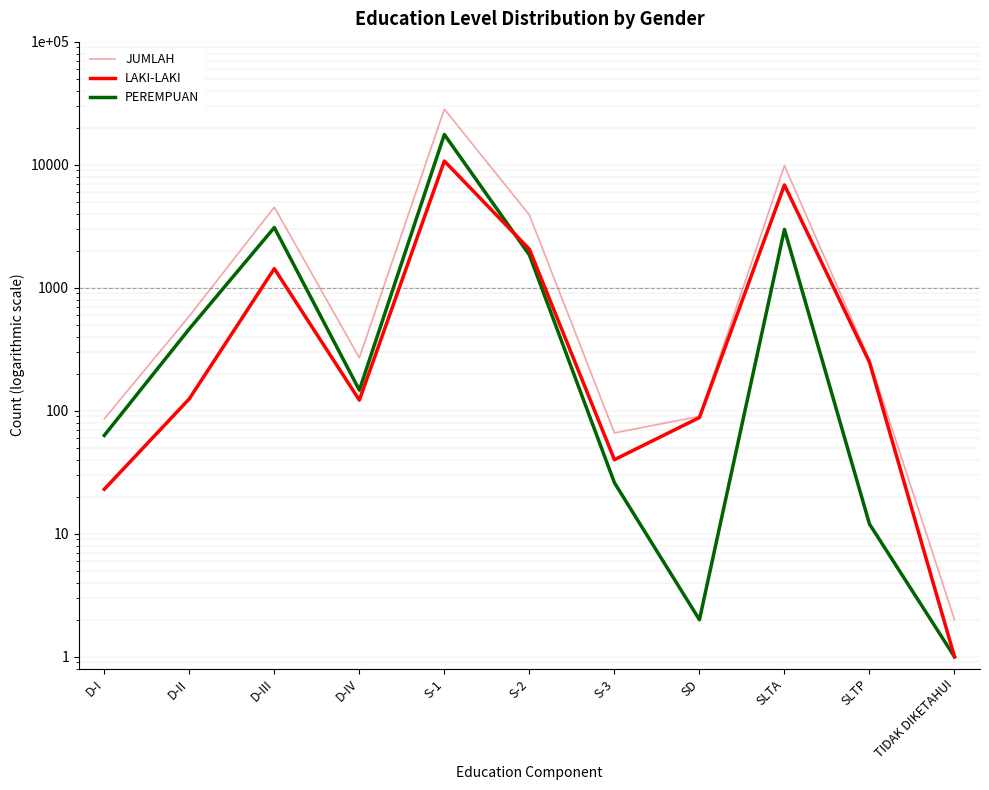

What position from the left is SLTP?

10